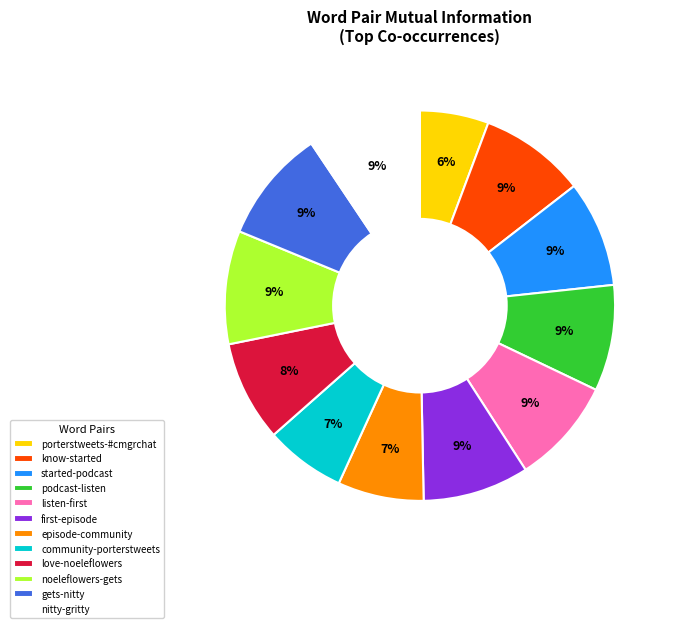

Which category has the smallest portion of the pie?

porterstweets-#cmgrchat